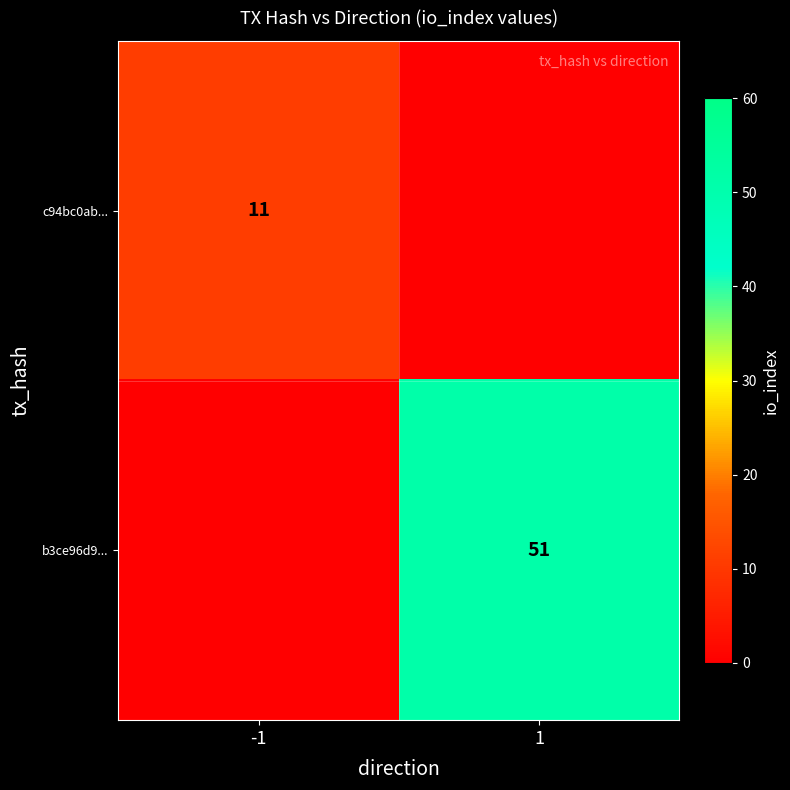

Is the value of c94bc0ab... at -1 greater than the value of b3ce96d9... at 1?

No